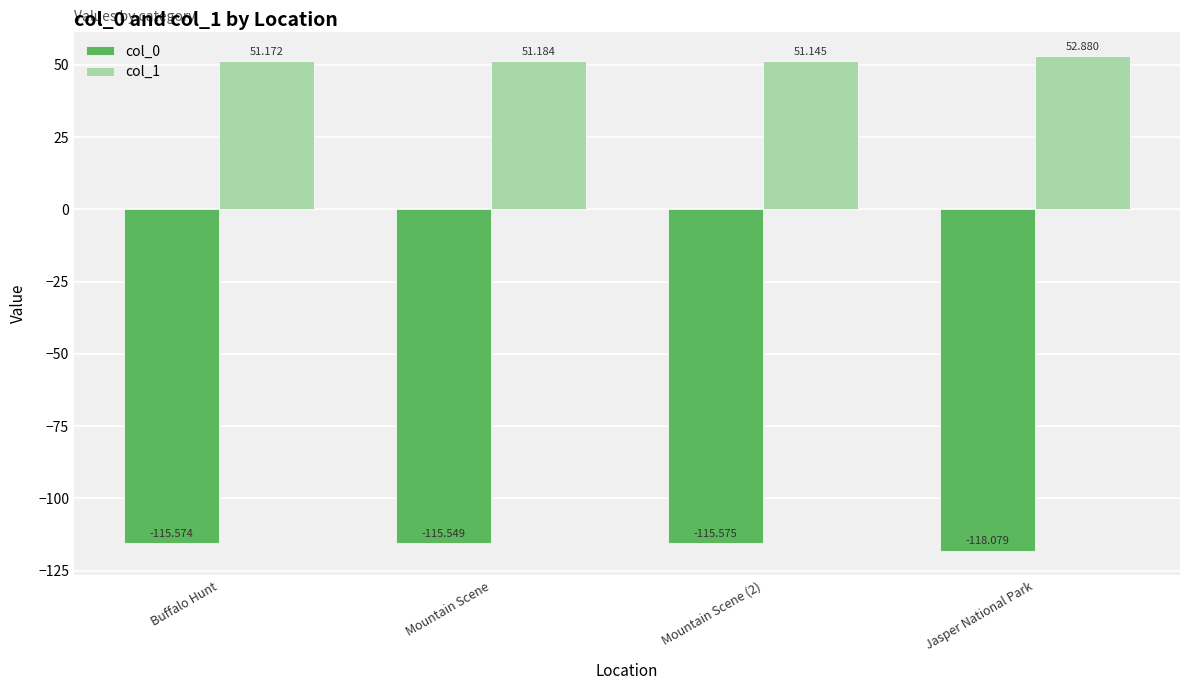

Reading left to right, what are all the values shown in this chart?

col_0: -115.6	-115.5	-115.6	-118.1
col_1: 51.2	51.2	51.1	52.9